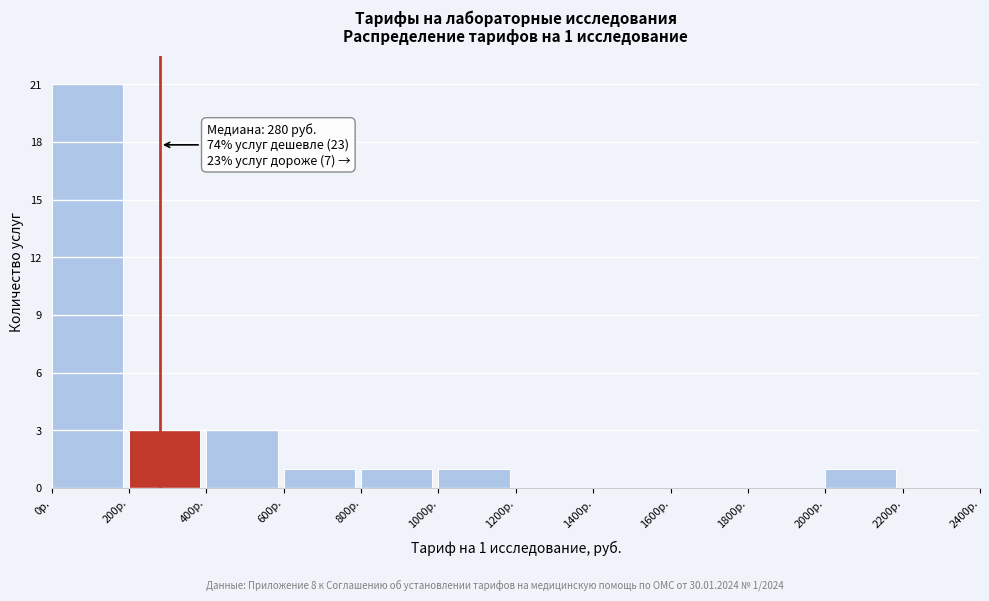

Over which range of the x-axis is the bar tallest?

0 to 200